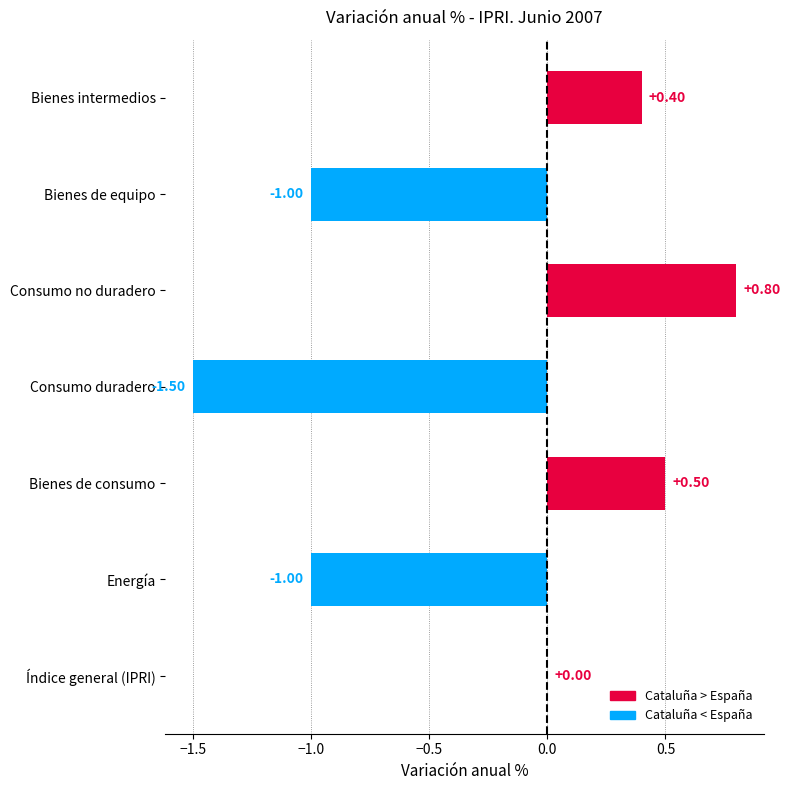

Are the bars horizontal?

Yes